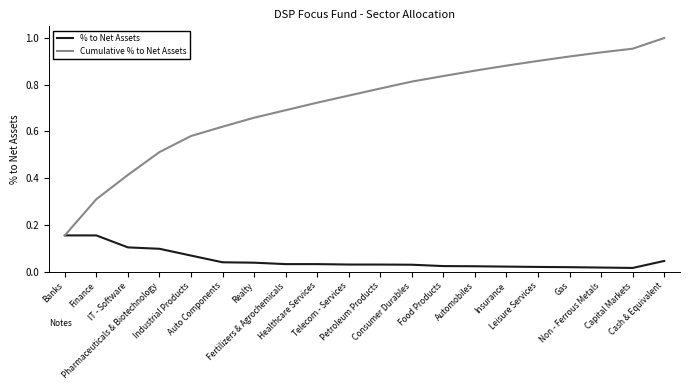

Rank the series by their average value, from lowest to highest.

% to Net Assets, Cumulative % to Net Assets